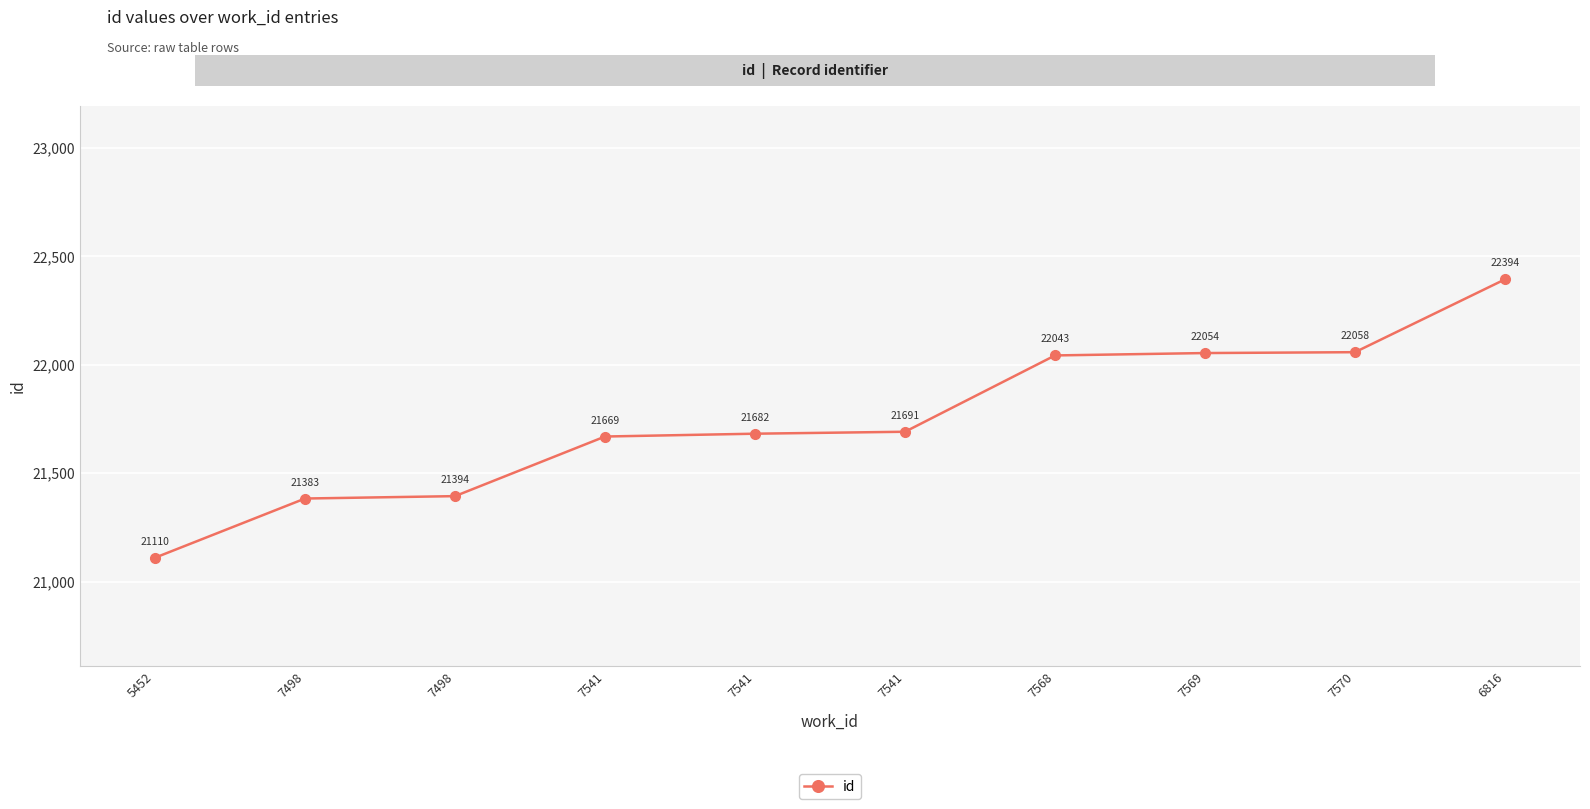

Does the chart have visible grid lines?

Yes